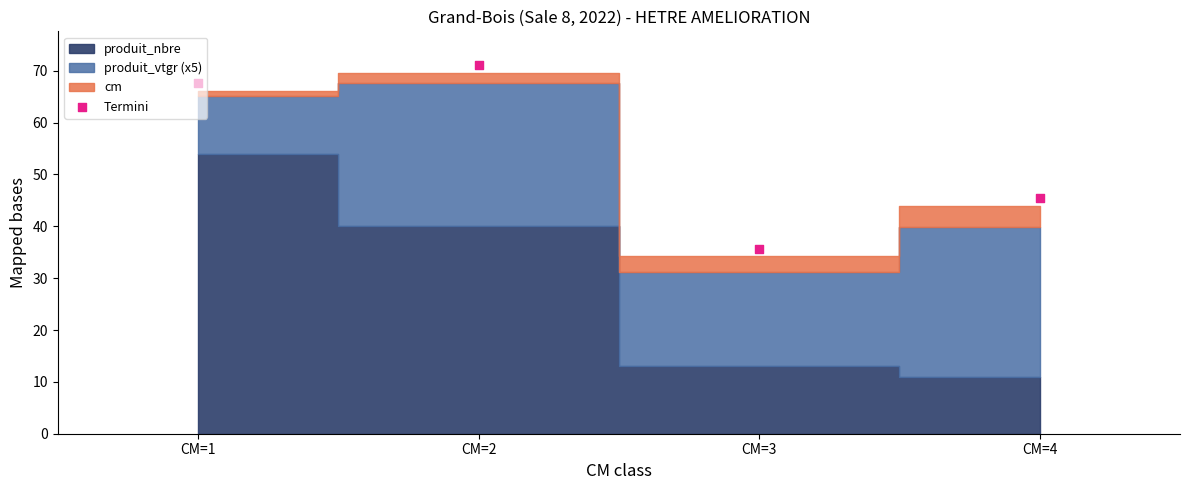

What is the ratio of the value at CM=3 to the value at CM=4?

0.8